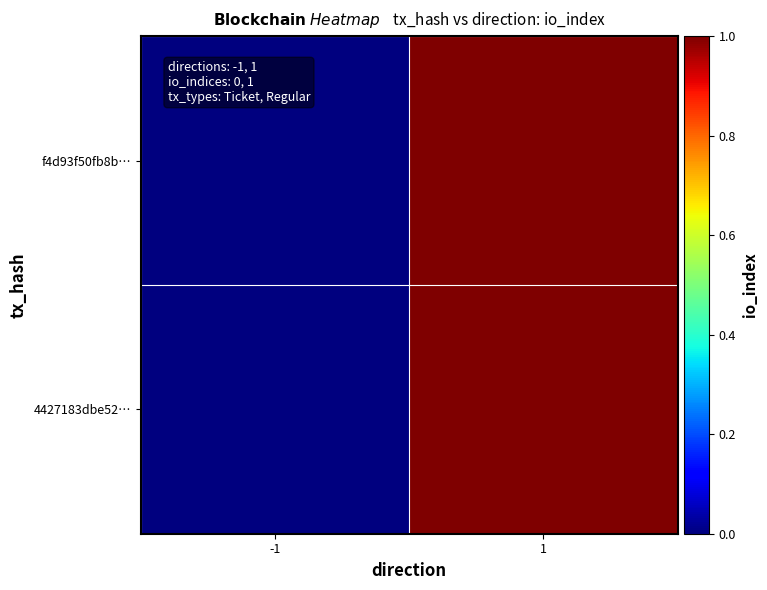

At how many categories does at least one series exceed 0?

1